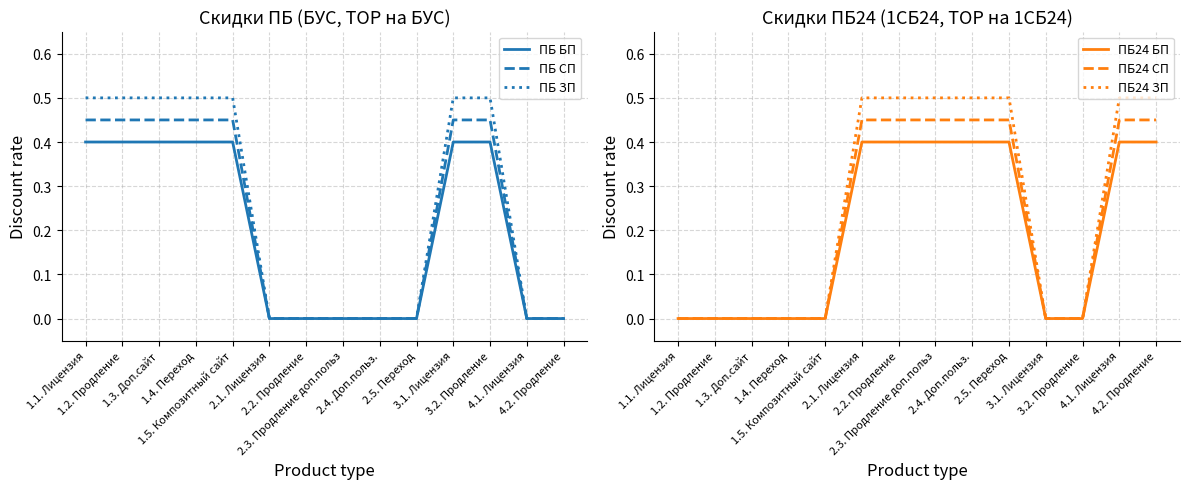

Which category has the lowest value across all series?

2.1. Лицензия